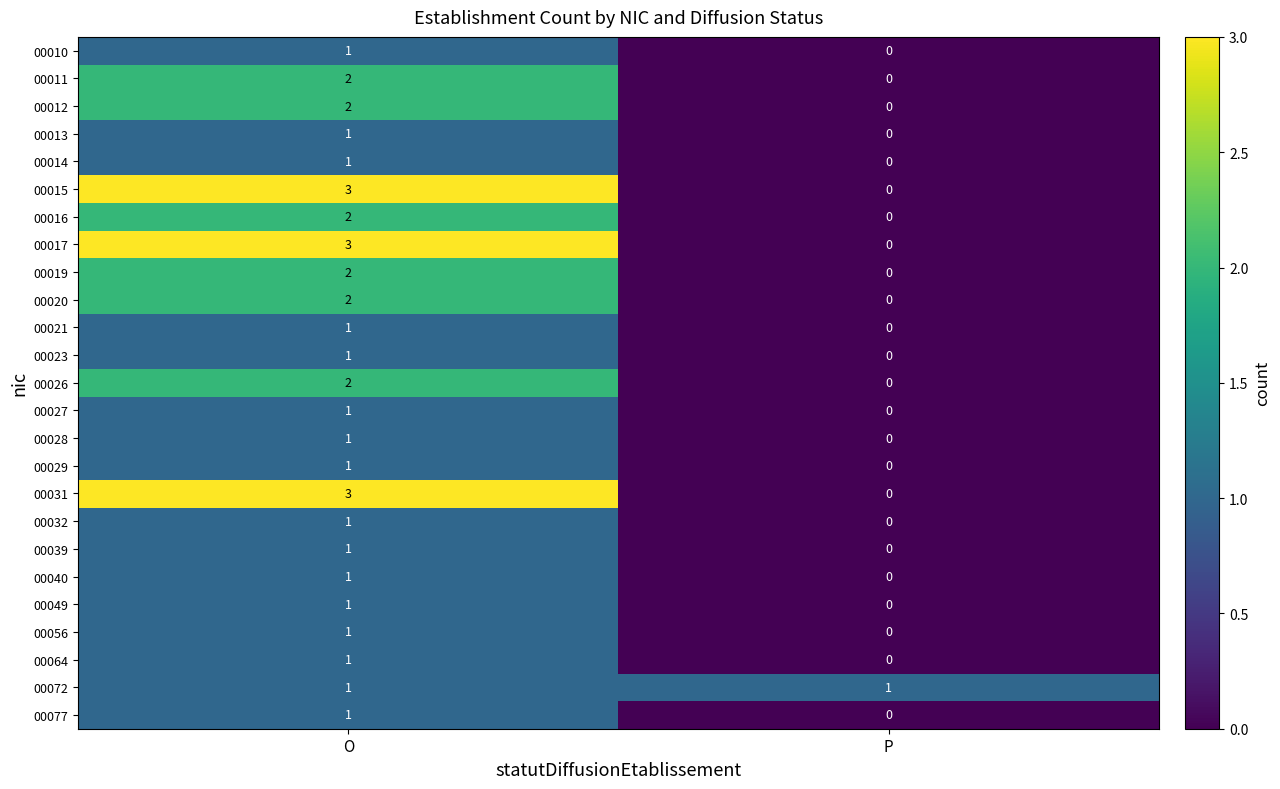

At which label is 00010 closest to 0?

P